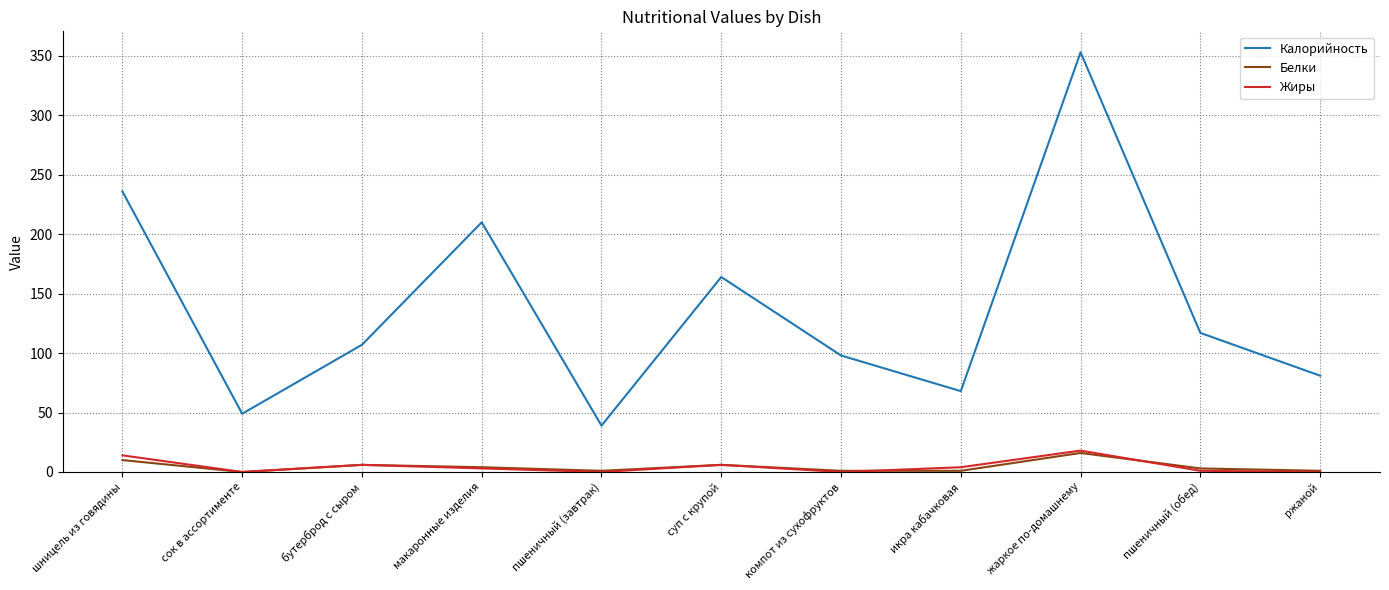

Is it true that Калорийность equals 234 at суп с крупой?

False